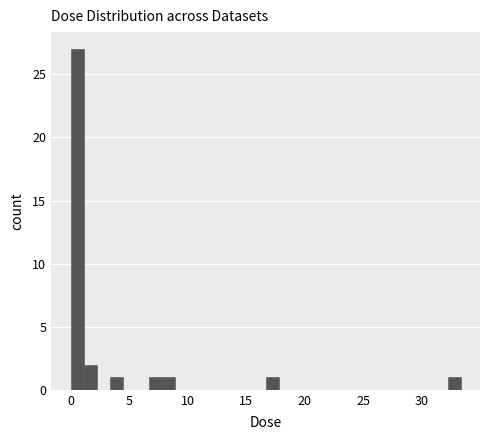

Around what value on the x-axis is the tallest bar? Give the approximate position of its centre, as read against the axis.

0.5